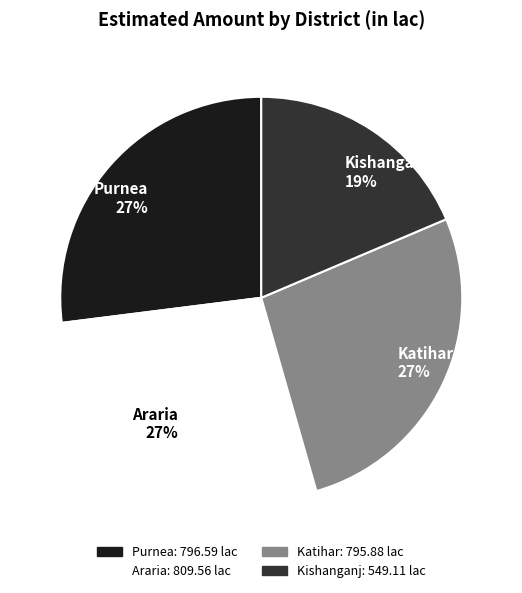

Does Kishanganj account for over 50% of the chart?

No